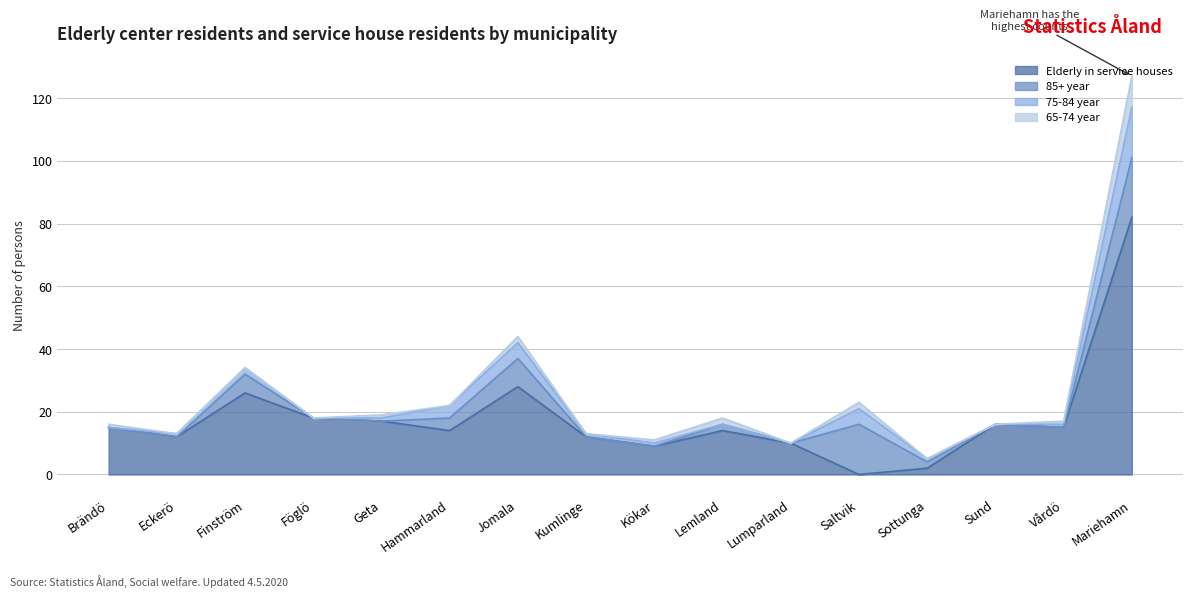

Where does the 75-84 year series first go above 1?

Finström